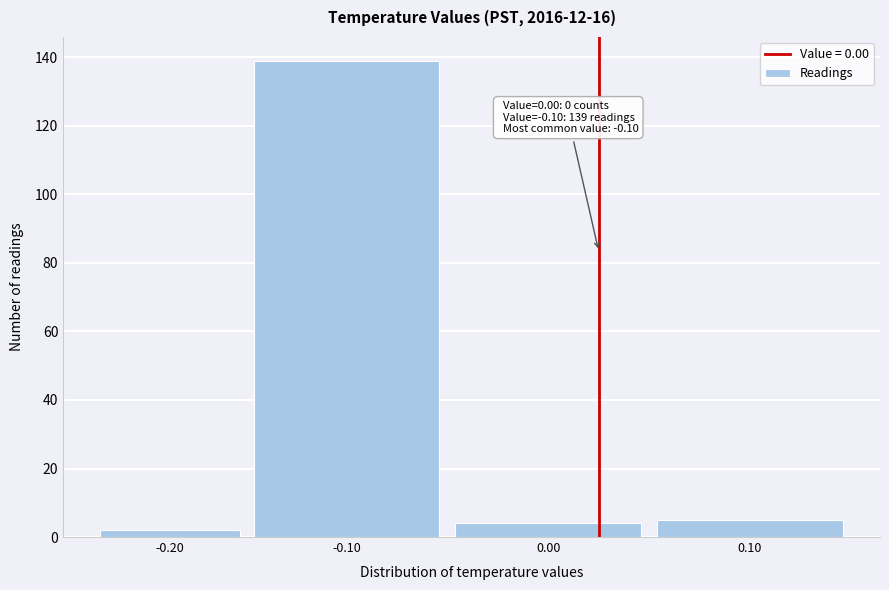

Reading left to right, transcribe all the data shown in this chart.

2	139	4	5